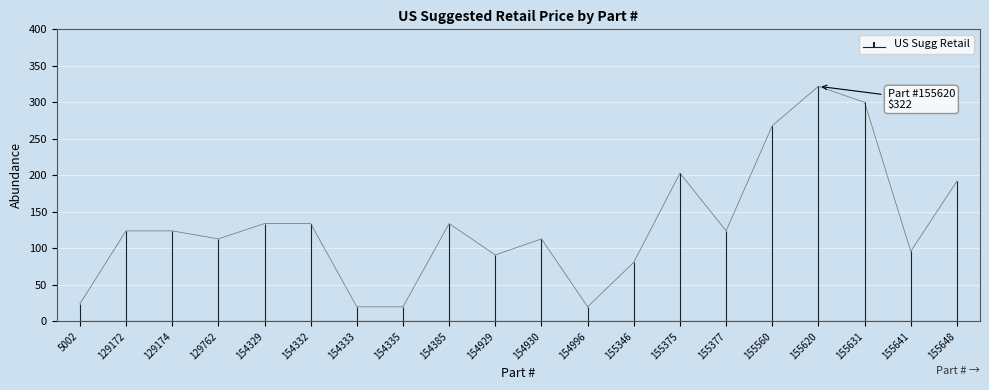

How many interior local peaks (higher than both neighbors) does the data have?

4